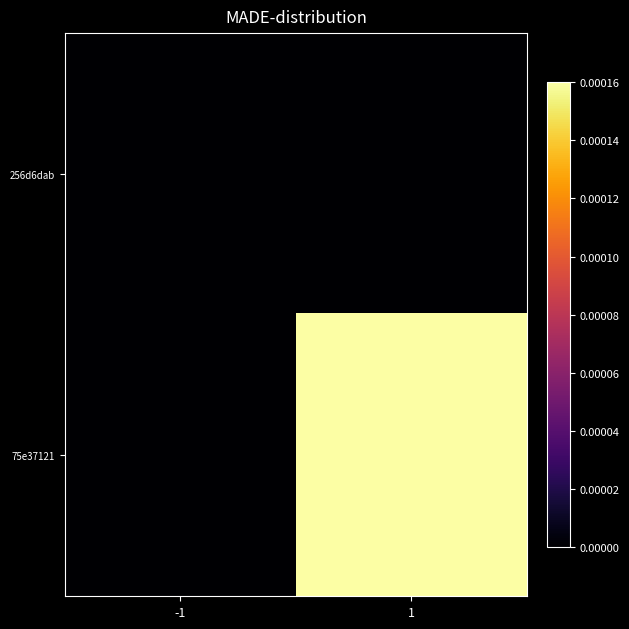

At how many categories does at least one series exceed 0?

1